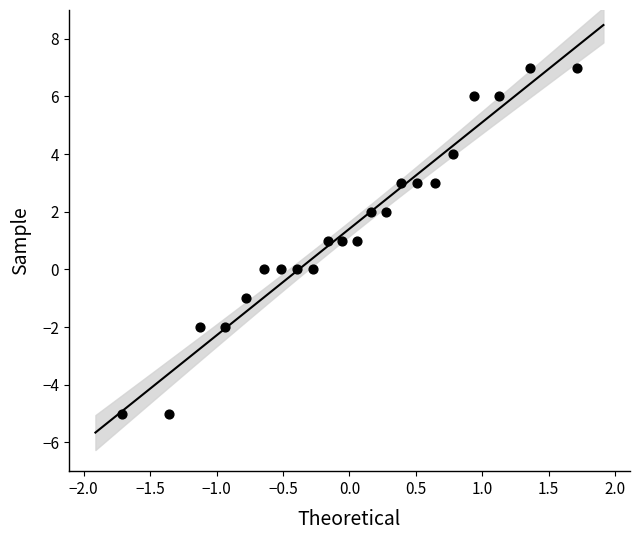

What is the range of Y values (max minus min)?

12